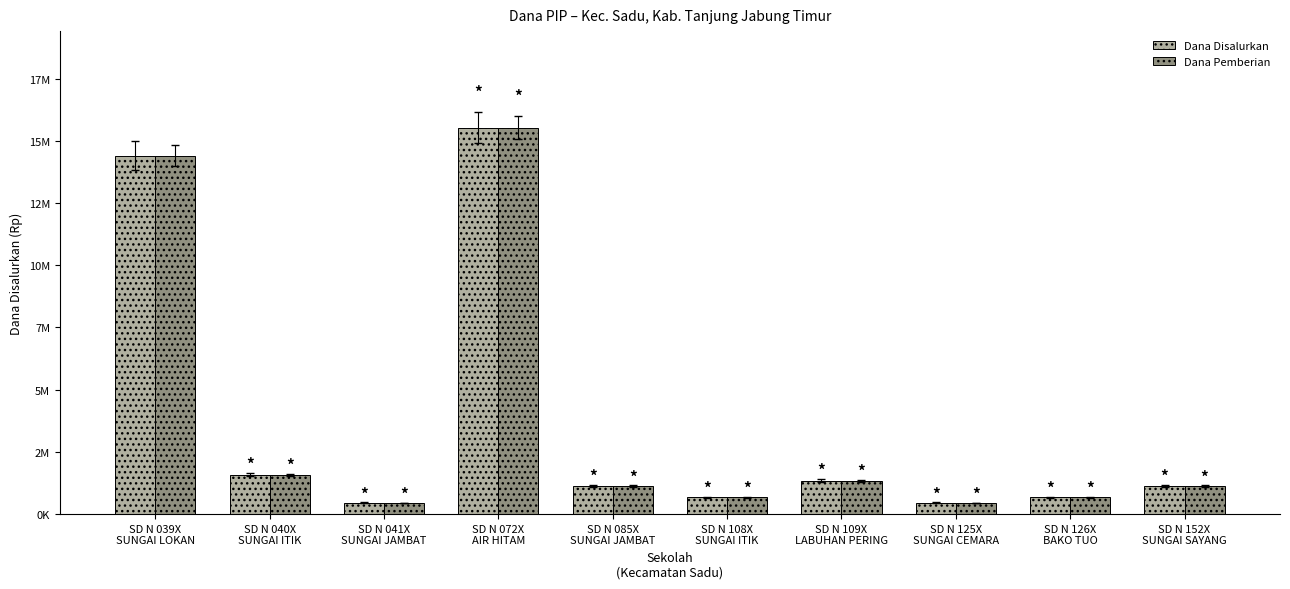

Is the value of Dana Disalurkan at SD N 041X
SUNGAI JAMBAT greater than the value of Dana Pemberian at SD N 041X
SUNGAI JAMBAT?

No